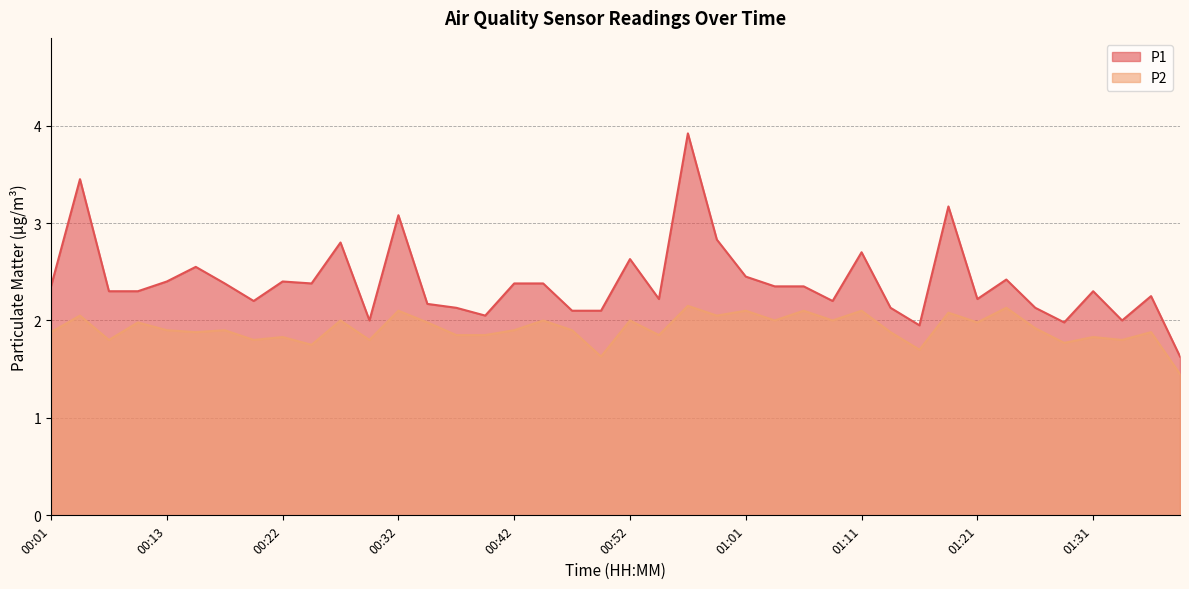

True or false: P1 has a value of 2.0 at 01:28.

True